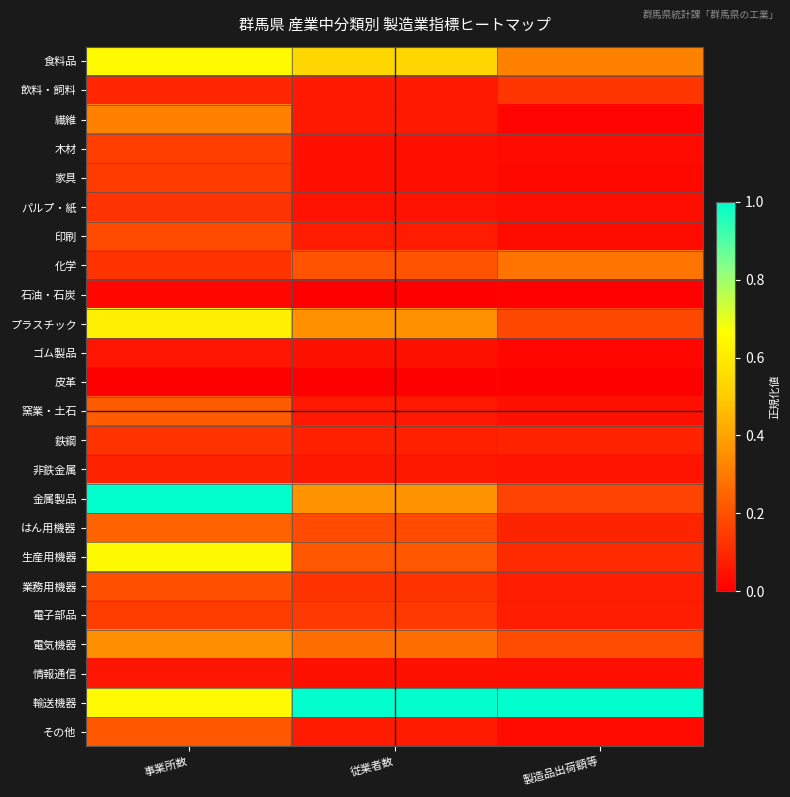

Reading left to right, transcribe all the data shown in this chart.

食料品: 事業所数=0.7	従業者数=0.5	製造品出荷額等=0.3
飲料・飼料: 事業所数=0.1	従業者数=0.1	製造品出荷額等=0.1
繊維: 事業所数=0.3	従業者数=0.1	製造品出荷額等=0.0
木材: 事業所数=0.2	従業者数=0.0	製造品出荷額等=0.0
家具: 事業所数=0.1	従業者数=0.0	製造品出荷額等=0.0
パルプ・紙: 事業所数=0.1	従業者数=0.0	製造品出荷額等=0.0
印刷: 事業所数=0.2	従業者数=0.1	製造品出荷額等=0.0
化学: 事業所数=0.1	従業者数=0.2	製造品出荷額等=0.3
石油・石炭: 事業所数=0.0	従業者数=0.0	製造品出荷額等=0.0
プラスチック: 事業所数=0.6	従業者数=0.4	製造品出荷額等=0.2
ゴム製品: 事業所数=0.1	従業者数=0.0	製造品出荷額等=0.0
皮革: 事業所数=0.0	従業者数=0.0	製造品出荷額等=0.0
窯業・土石: 事業所数=0.2	従業者数=0.1	製造品出荷額等=0.0
鉄鋼: 事業所数=0.1	従業者数=0.1	製造品出荷額等=0.1
非鉄金属: 事業所数=0.1	従業者数=0.1	製造品出荷額等=0.1
金属製品: 事業所数=1.0	従業者数=0.4	製造品出荷額等=0.2
はん用機器: 事業所数=0.2	従業者数=0.2	製造品出荷額等=0.1
生産用機器: 事業所数=0.6	従業者数=0.2	製造品出荷額等=0.1
業務用機器: 事業所数=0.2	従業者数=0.1	製造品出荷額等=0.1
電子部品: 事業所数=0.2	従業者数=0.1	製造品出荷額等=0.1
電気機器: 事業所数=0.4	従業者数=0.3	製造品出荷額等=0.2
情報通信: 事業所数=0.1	従業者数=0.0	製造品出荷額等=0.0
輸送機器: 事業所数=0.7	従業者数=1.0	製造品出荷額等=1.0
その他: 事業所数=0.2	従業者数=0.1	製造品出荷額等=0.0